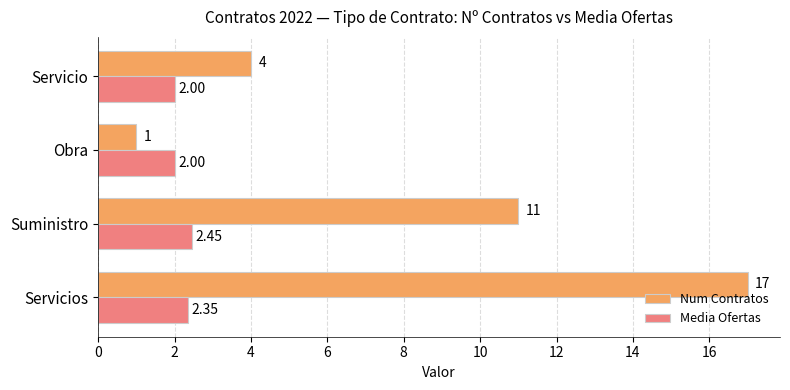

At which category does the chart reach its peak across all series?

Servicios